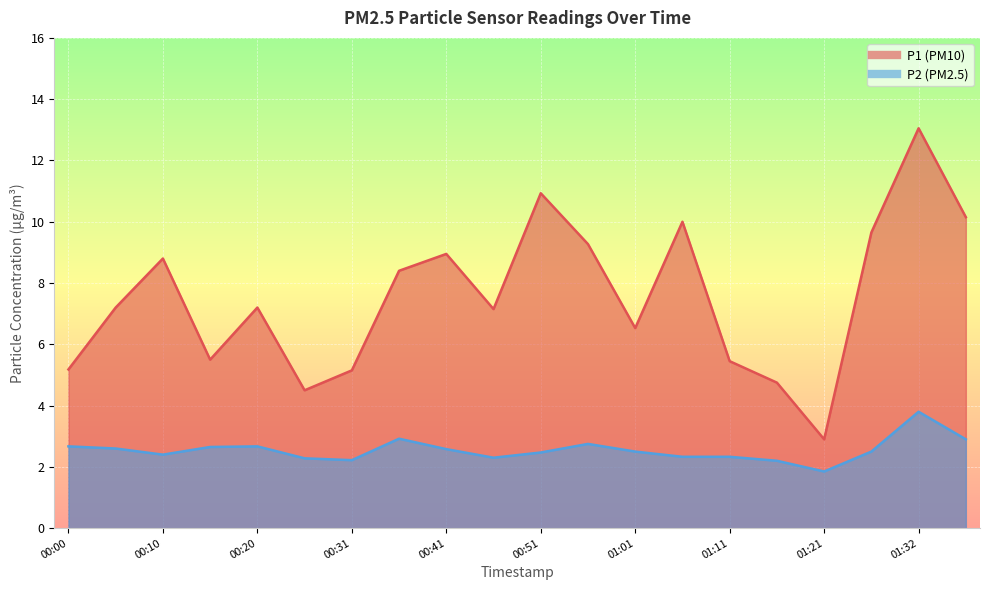

At how many categories does at least one series exceed 9?

6